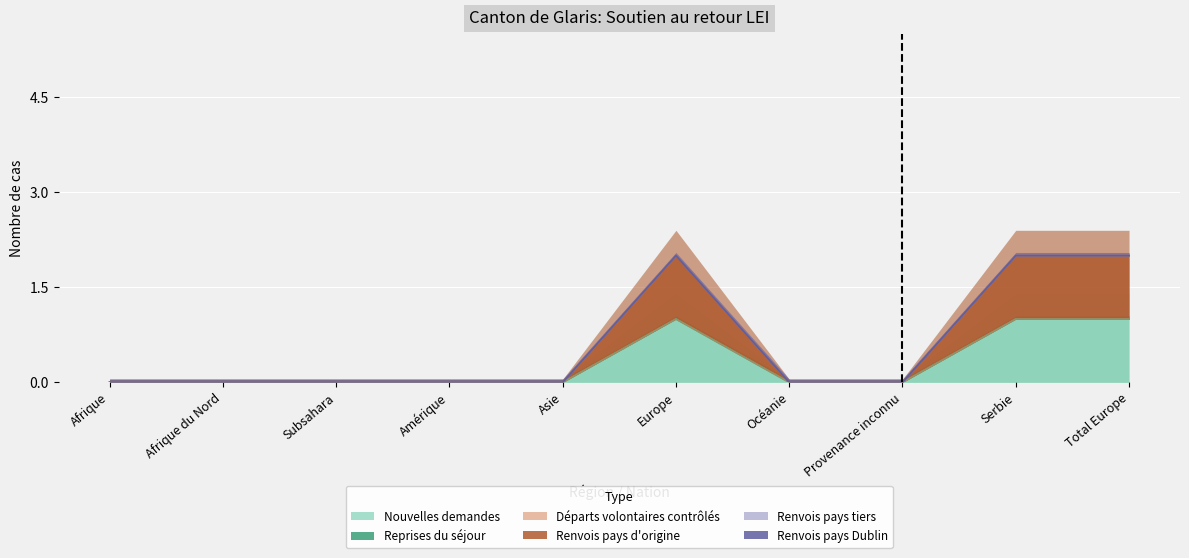

How many lines are shown in the chart?

6